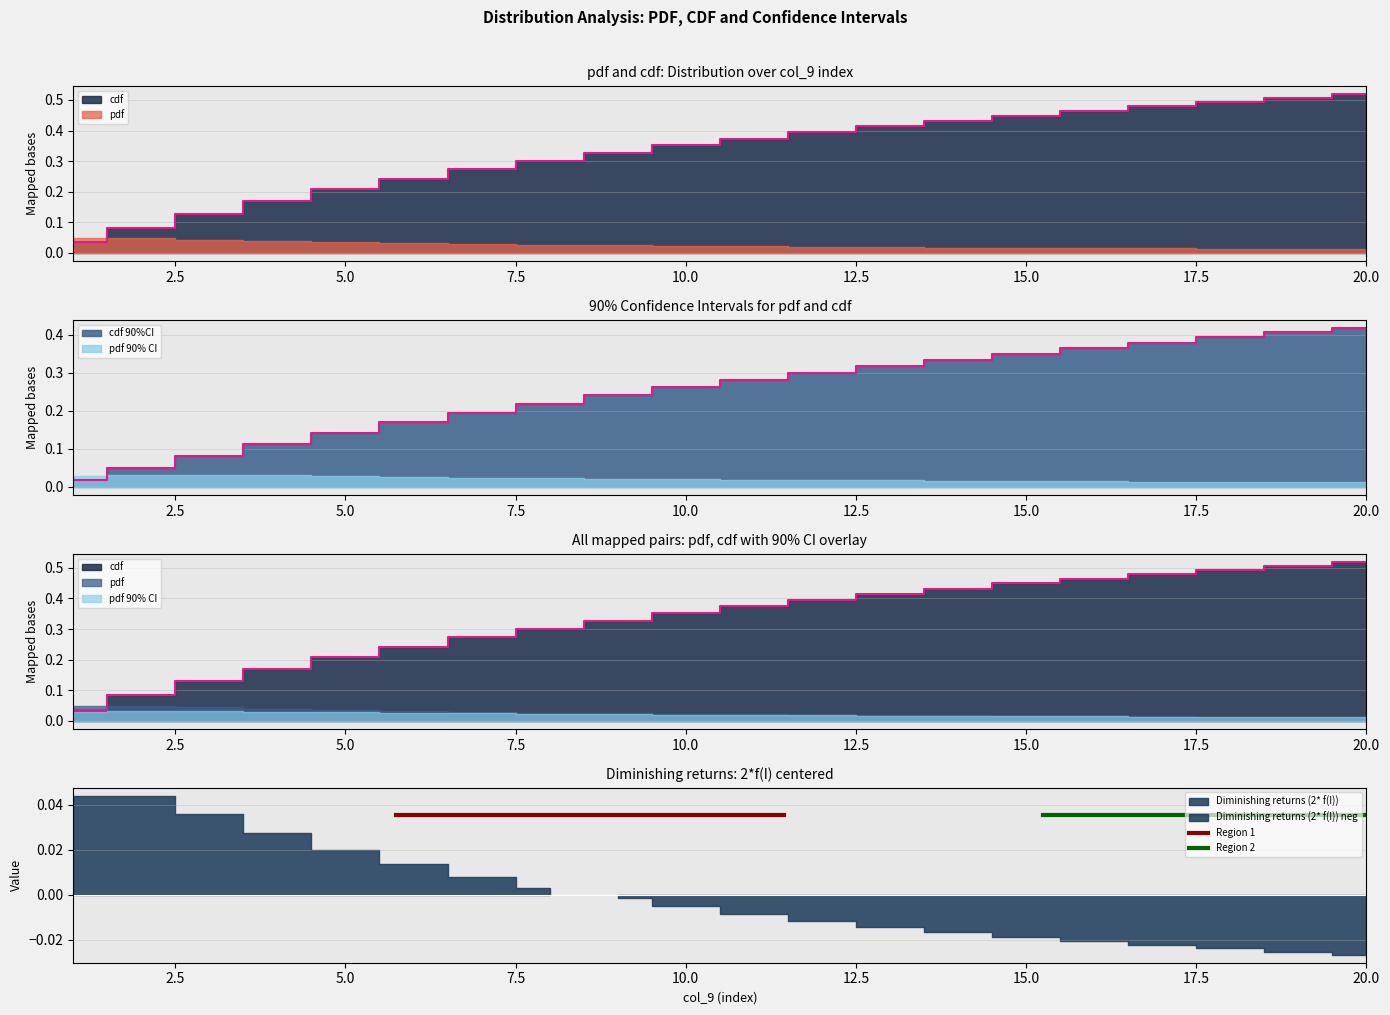

Rank the categories by cdf value from lowest to highest.

1, 2, 3, 4, 5, 6, 7, 8, 9, 10, 11, 12, 13, 14, 15, 16, 17, 18, 19, 20